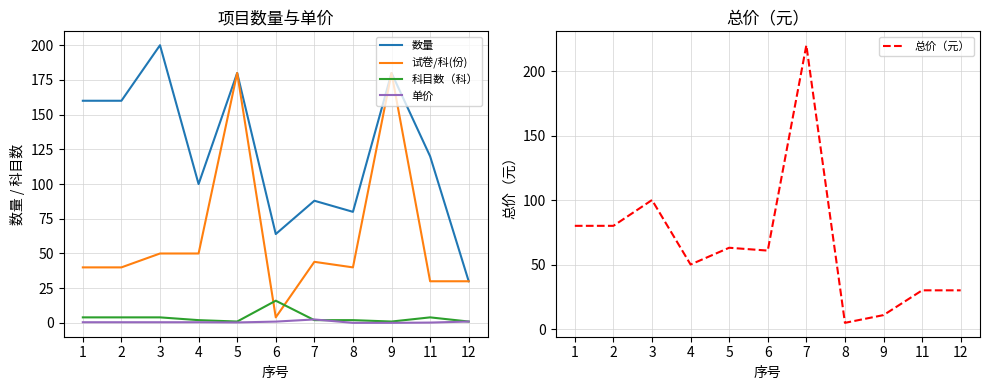

What are all the series names shown in the legend?

数量, 试卷/科(份), 科目数（科）, 单价, 总价（元）